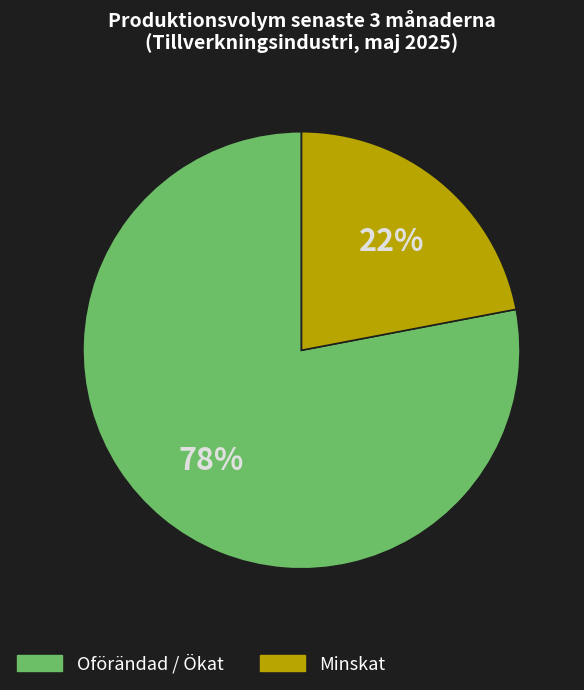

How many segments does this pie chart have?

2